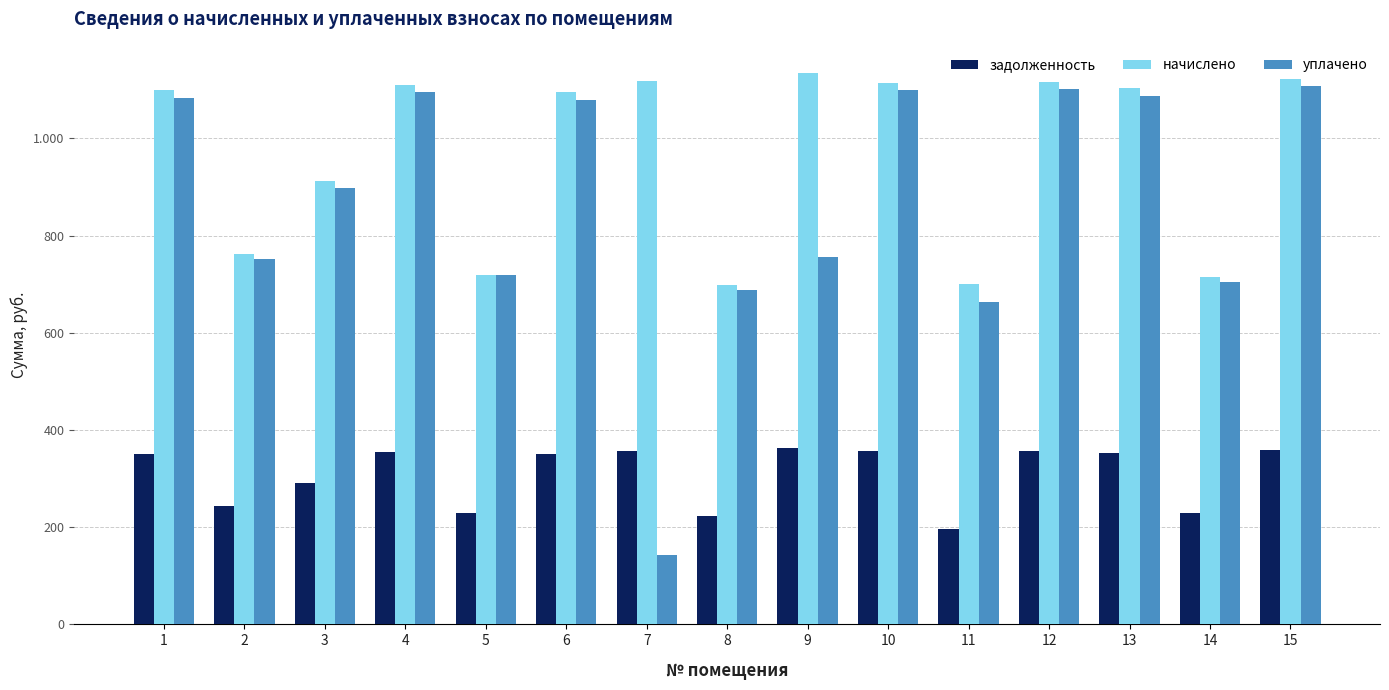

Are the bars grouped side by side (vs. stacked)?

Yes